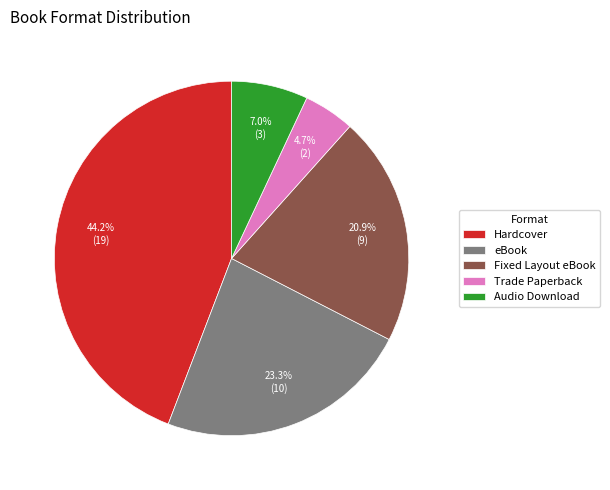

Which slice is the smallest?

Trade Paperback